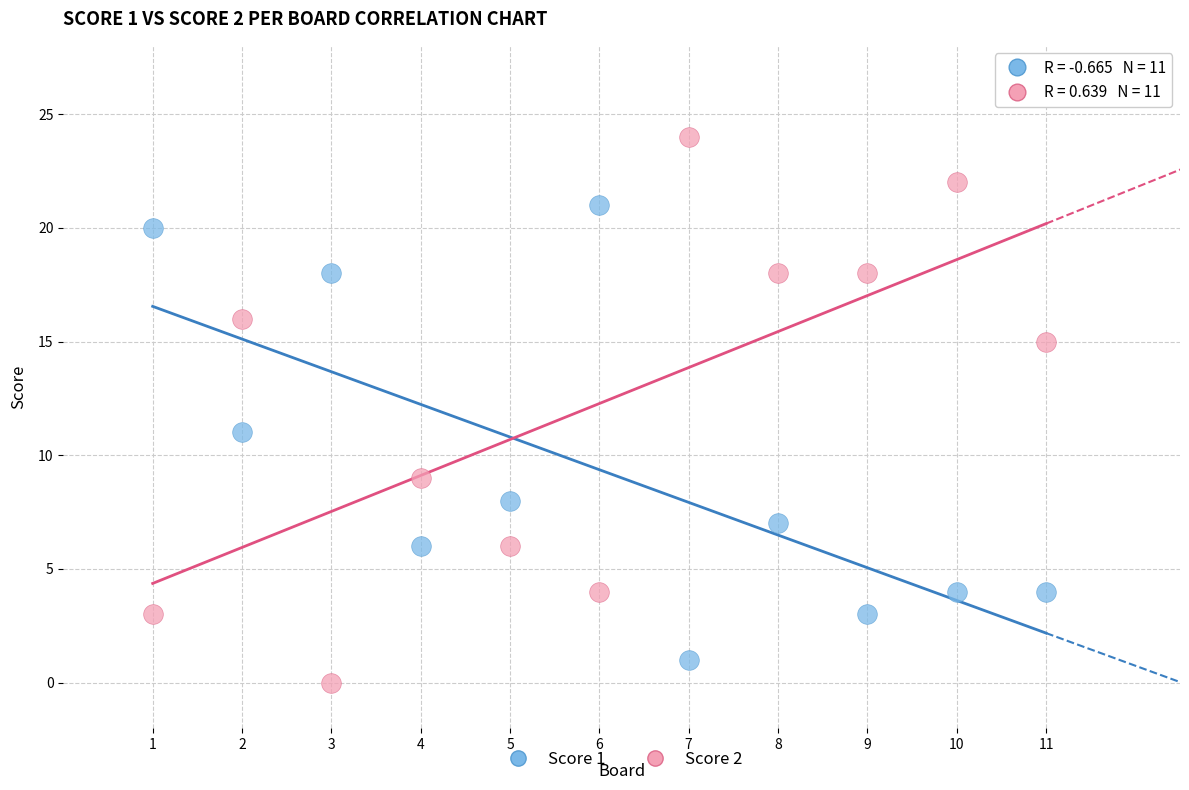

What are all the series names shown in the legend?

Score 1, Score 2